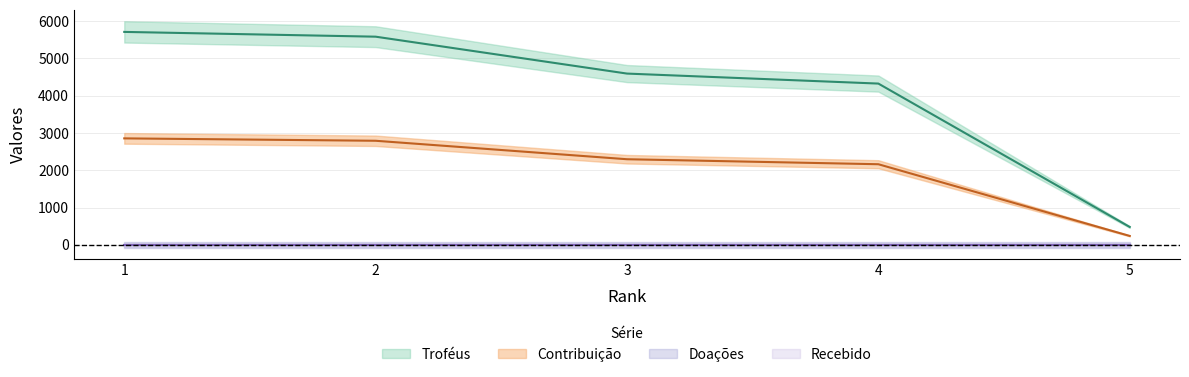

Which has a higher value, 3 or 4?

3